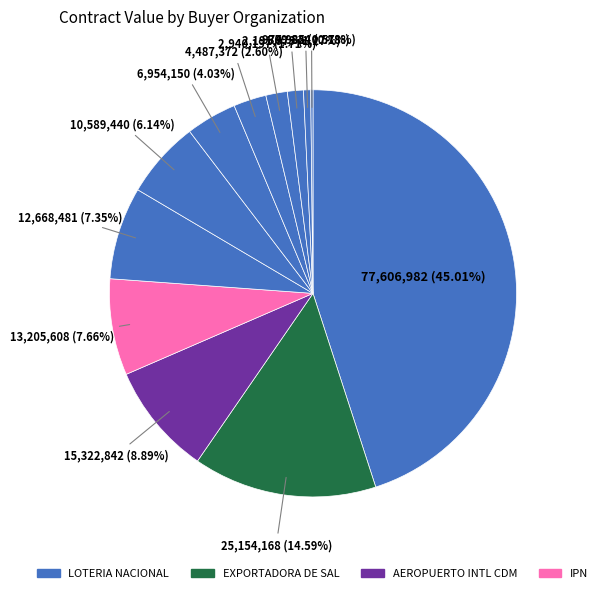

How many slices are in this pie chart?

12